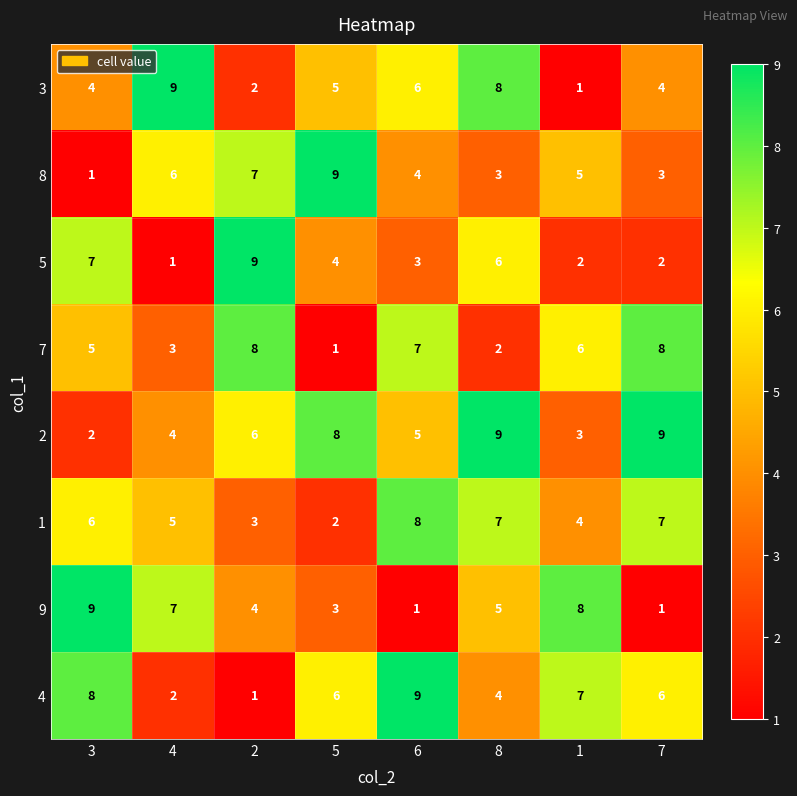

Is the value of 9 at 8 greater than the value of 4 at 8?

Yes